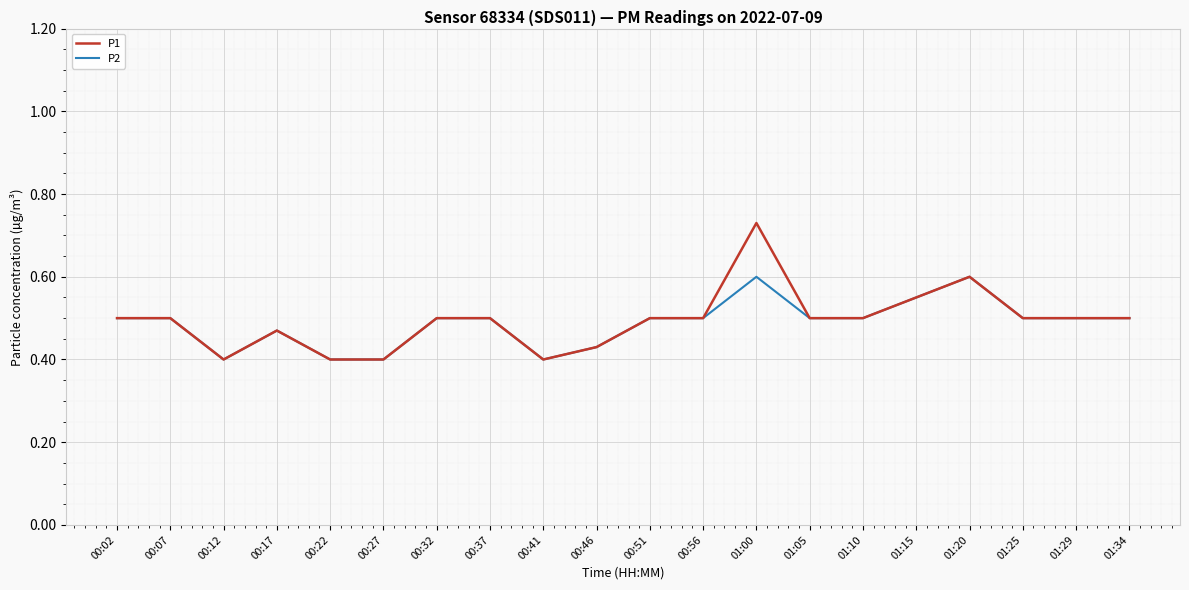

What is the sum of the P2 values at 00:02 and 01:15?

1.1